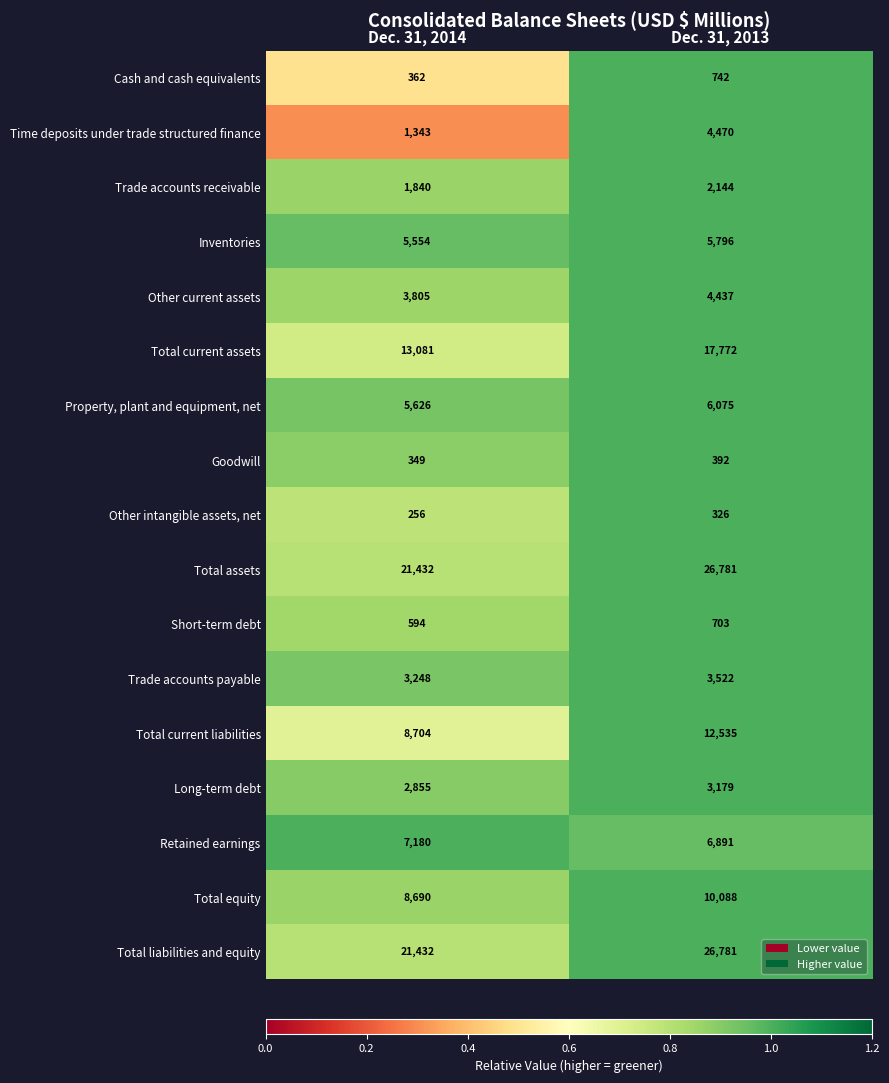

What is the difference between the highest and lowest values at Dec. 31, 2013?

26455